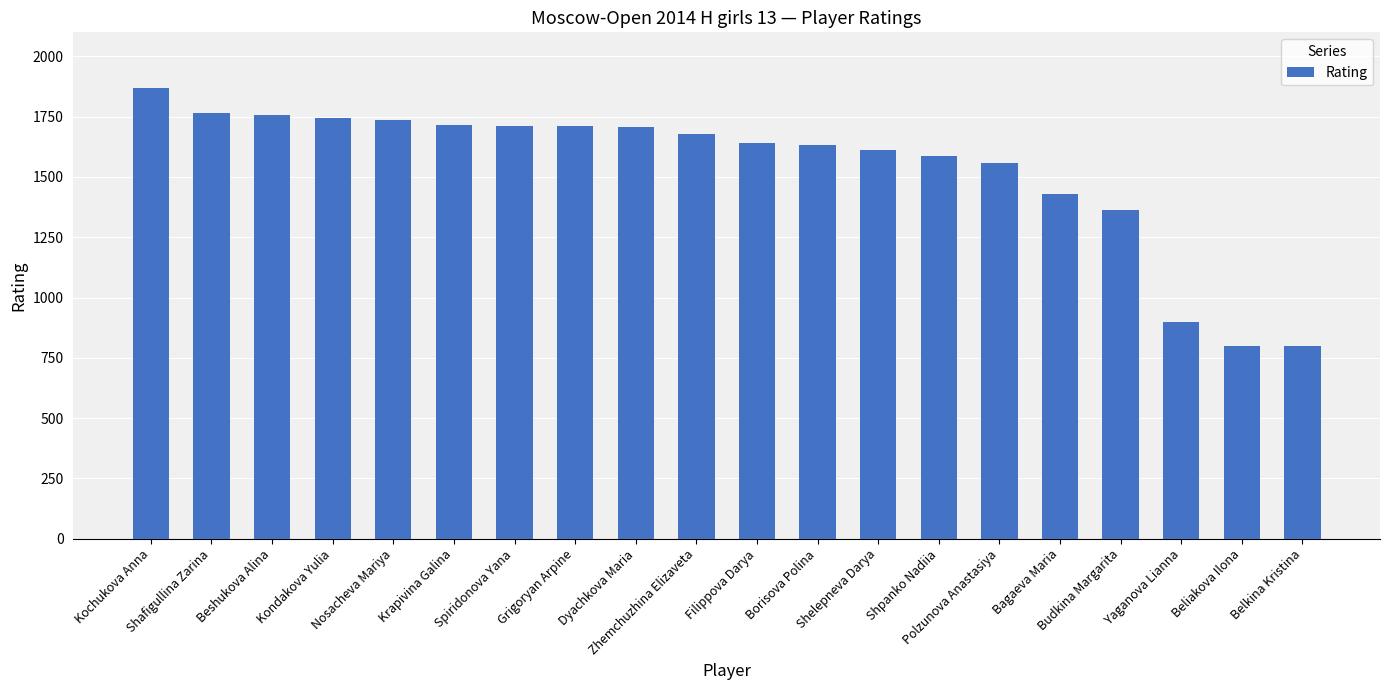

At which label is the value closest to 1334?

Budkina Margarita